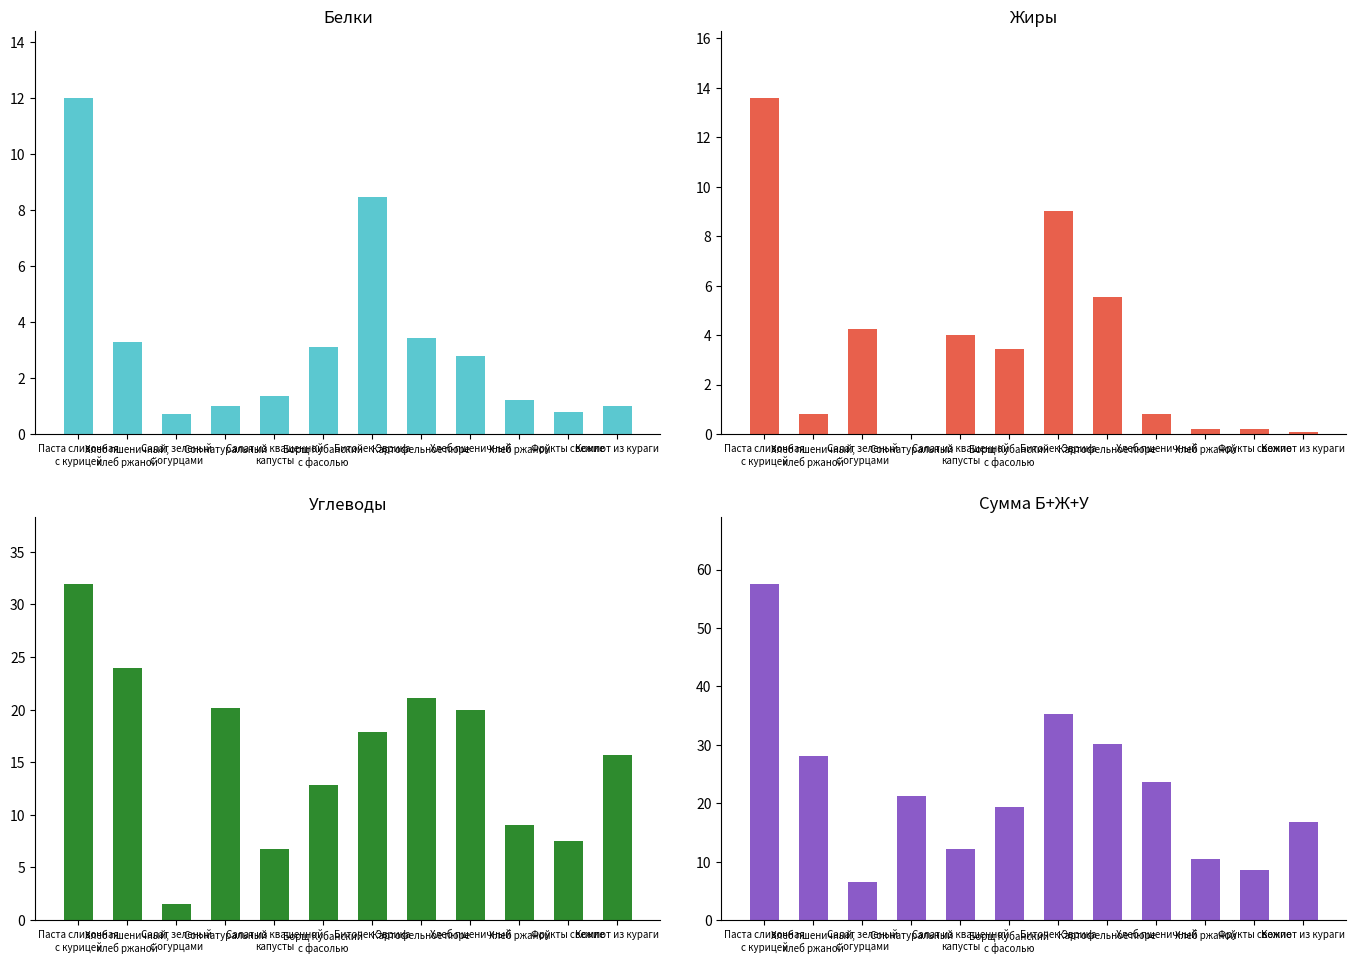

Count the number of categories in the chart.

12